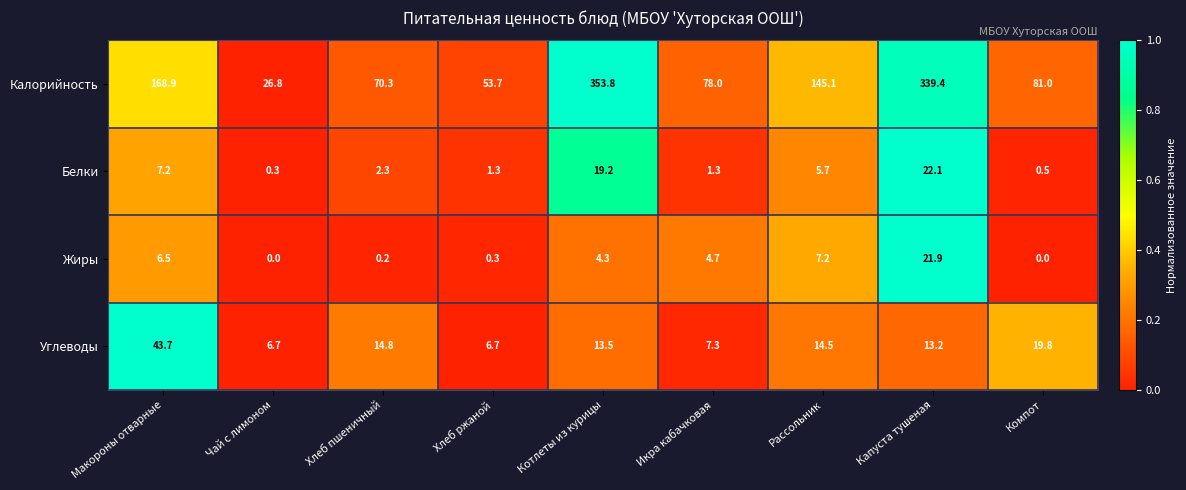

What is the greatest value displayed?

353.8